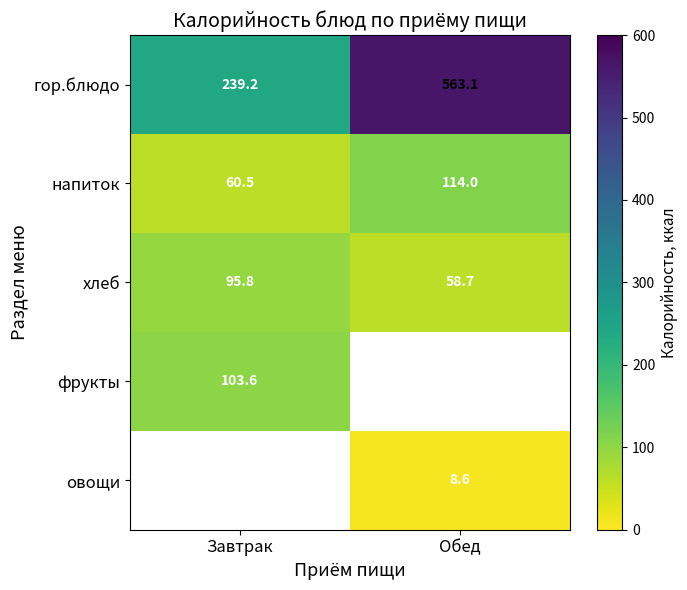

Where does the хлеб series first go above 95?

Завтрак